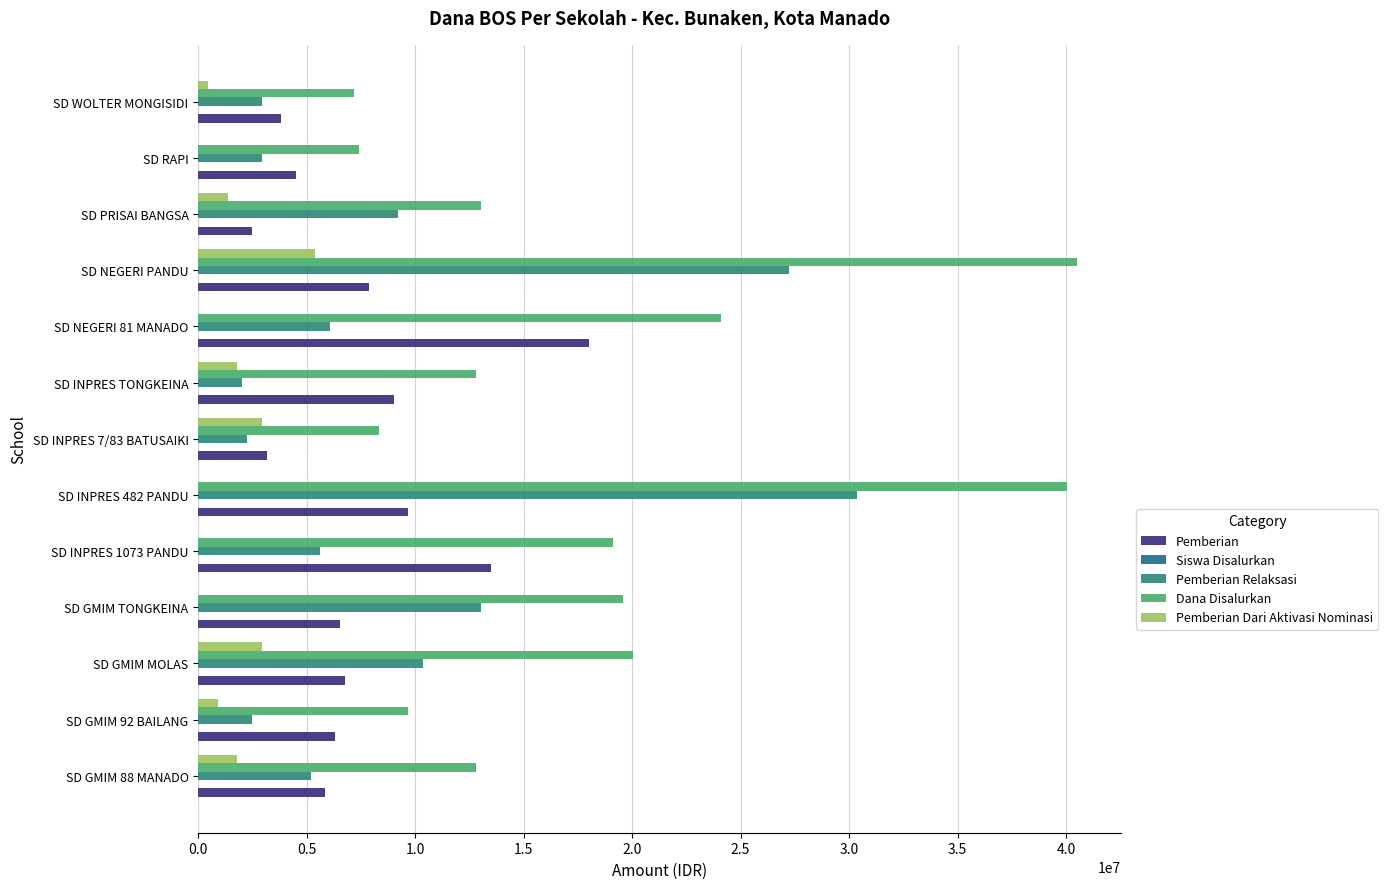

How many distinct data groups are displayed?

5